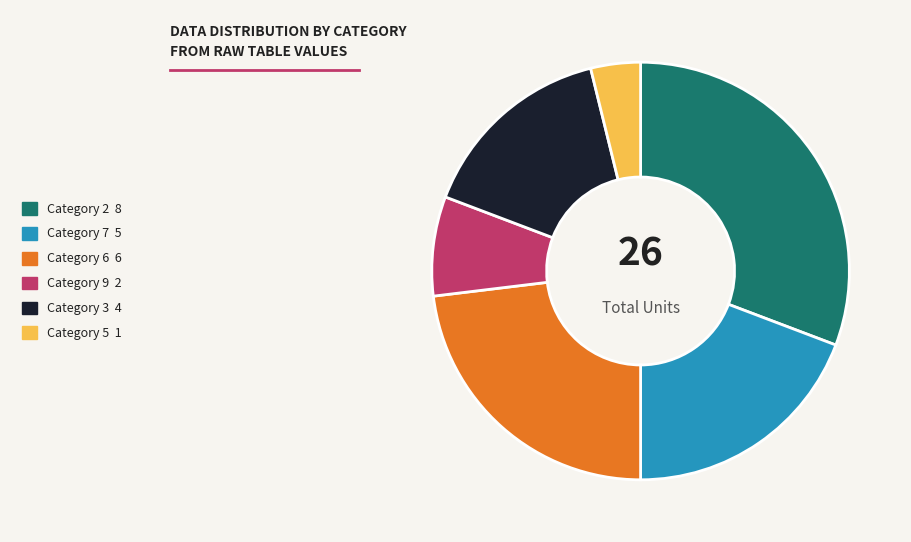

Is it true that Category 2 8 is 31% of the pie?

True